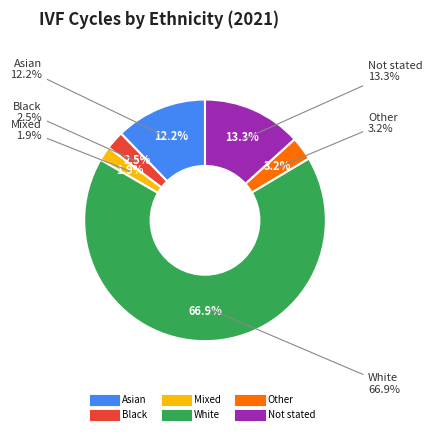

Is it true that Black is 1% of the pie?

False